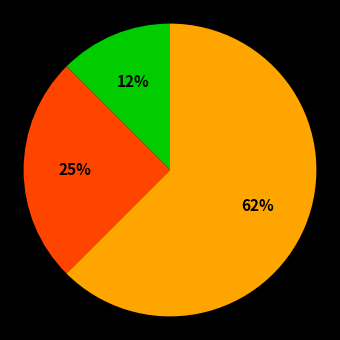

Is there a majority slice in this chart?

Yes